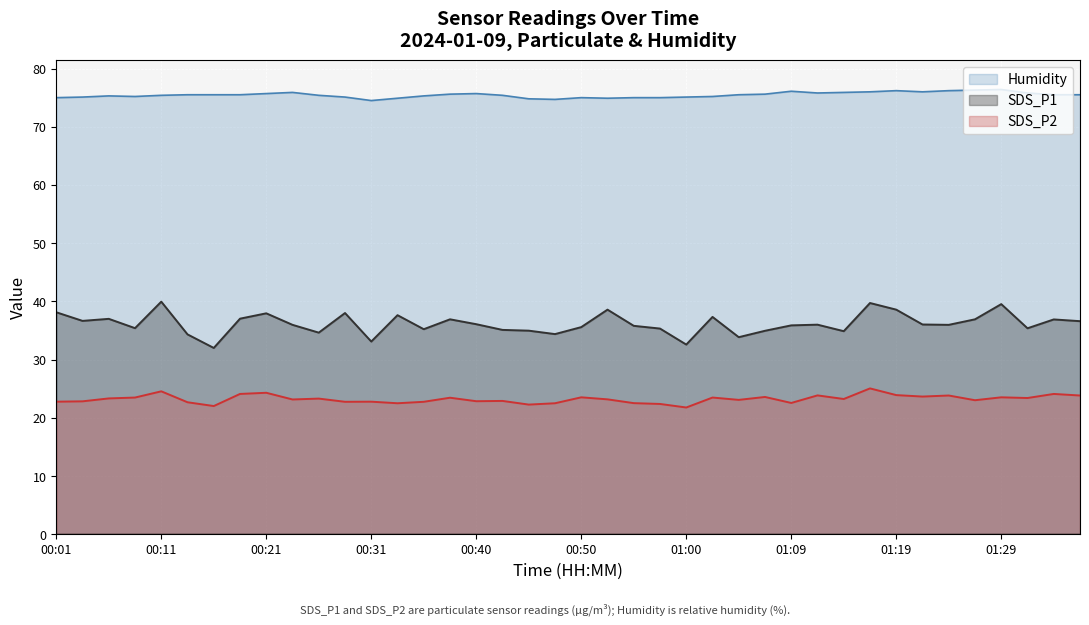

What is the difference between the maximum and second lowest values in the SDS_P2 series?

3.0